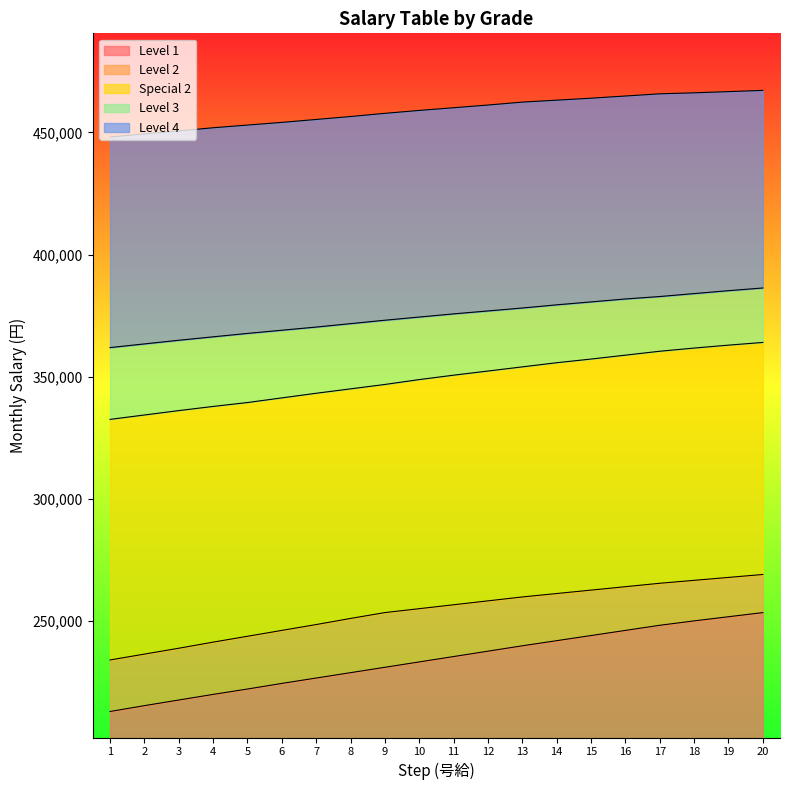

What is the value of the Level 3 point at the 5th from the left?

367700